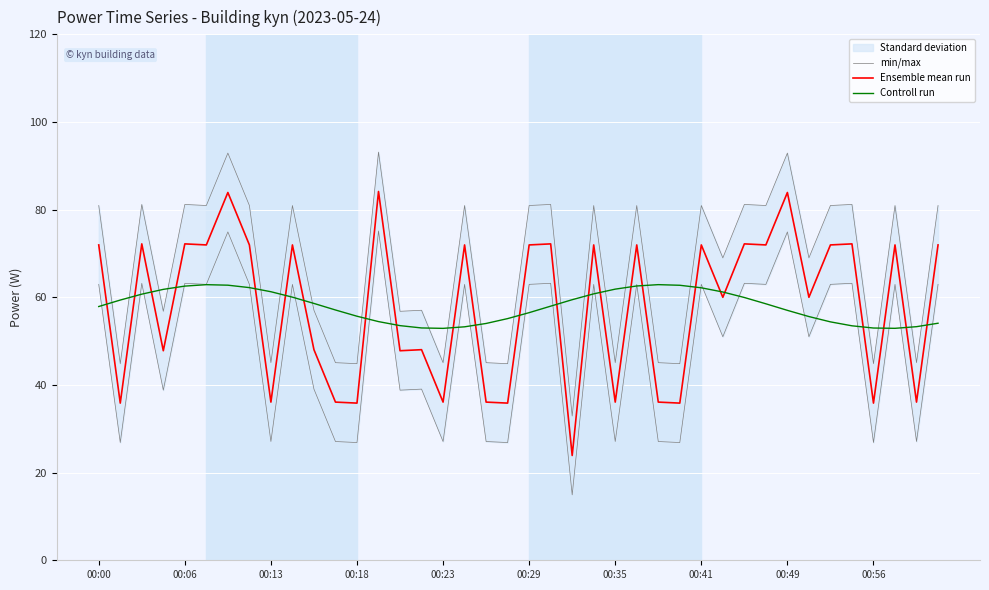

What is the maximum value for Ensemble mean run?

84.1